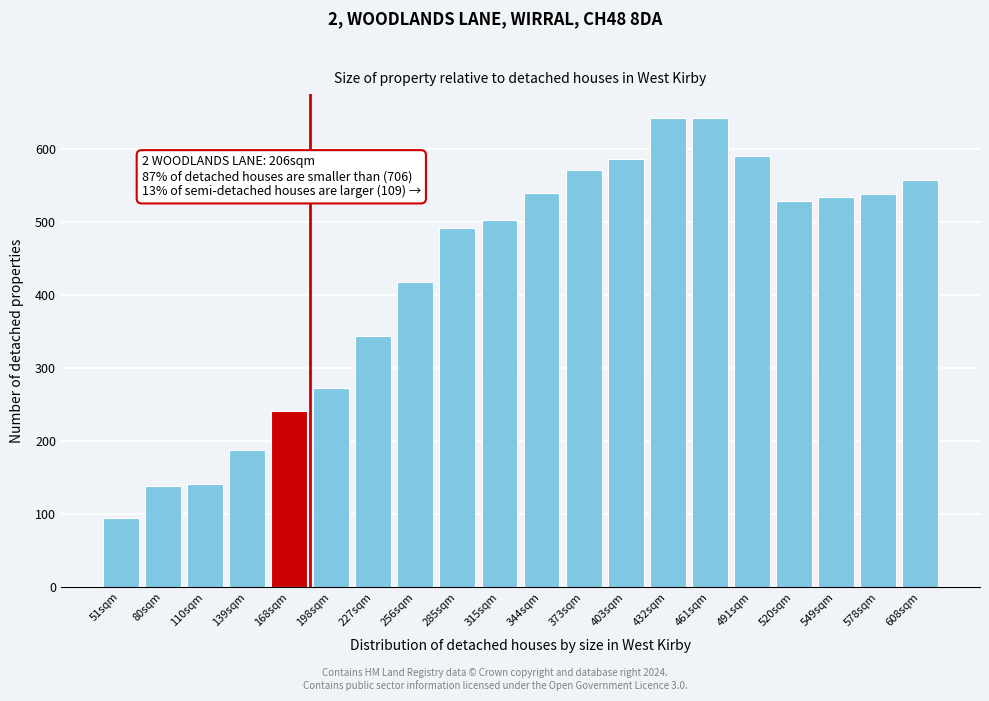

What is the smallest value displayed?

94.3